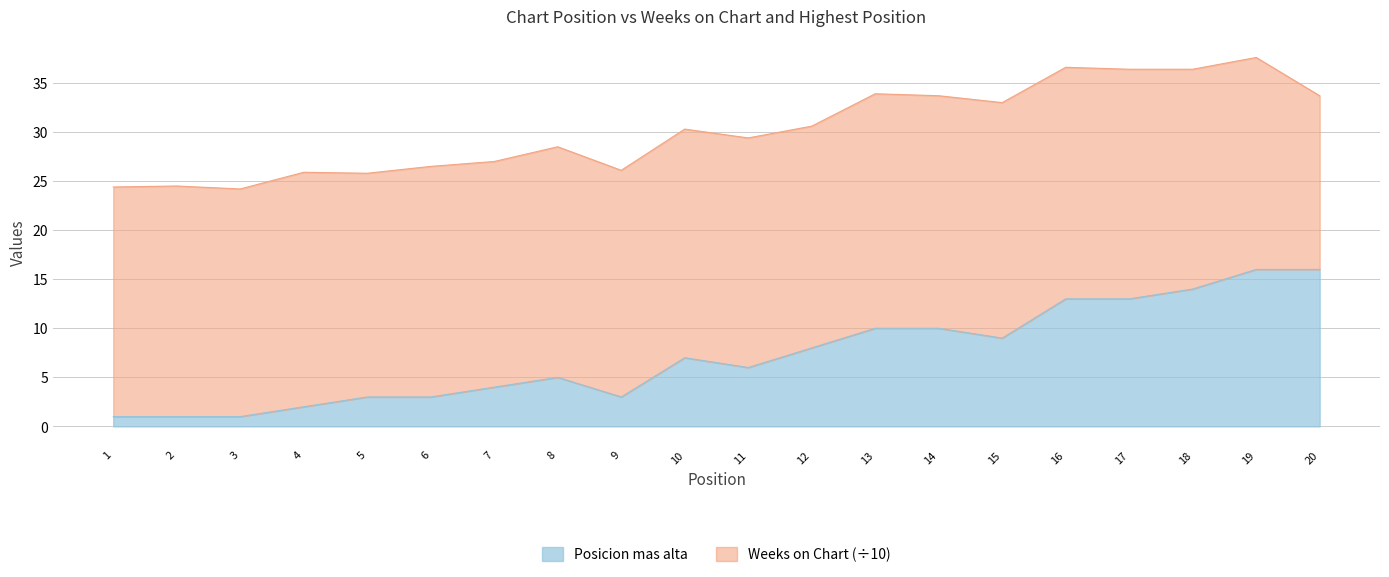

Which category has the lowest value across all series?

1